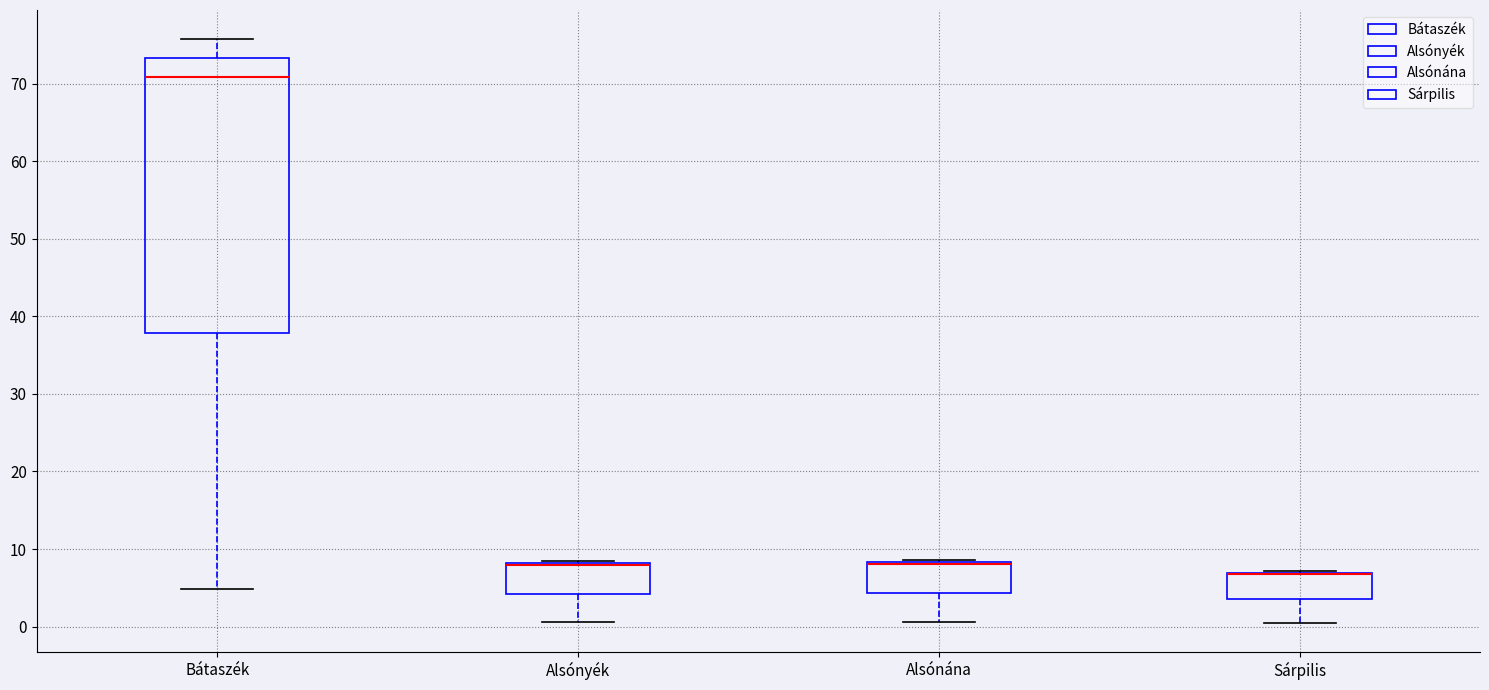

Where does the lower whisker of the box for Bátaszék end on the y-axis? The values are not printed on the chart, so give them approximately, as read against the axis.

5